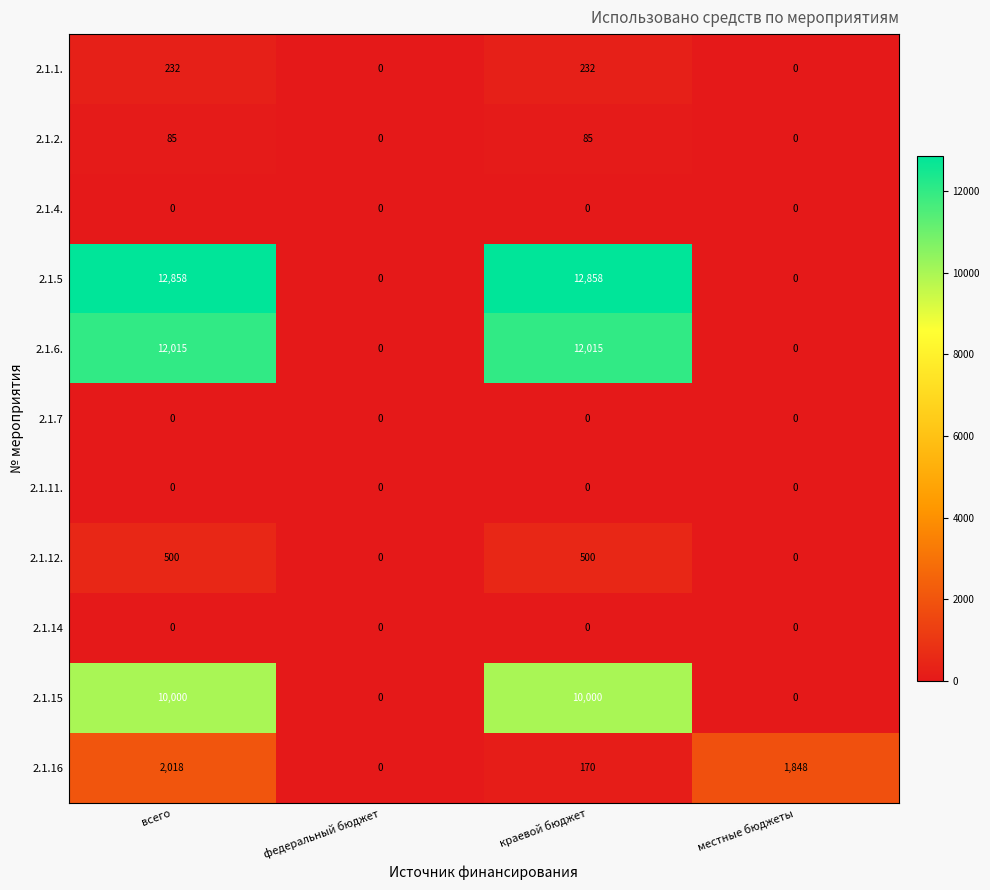

Which series has the largest total across all categories?

2.1.5